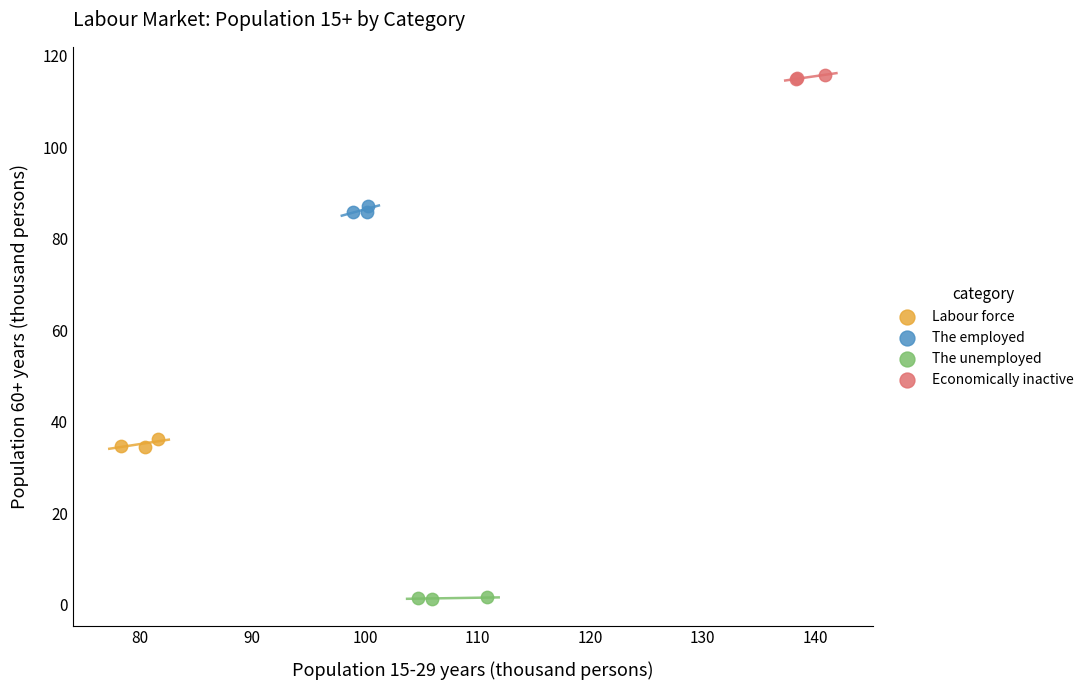

Which series contains the highest Y value?

Economically inactive